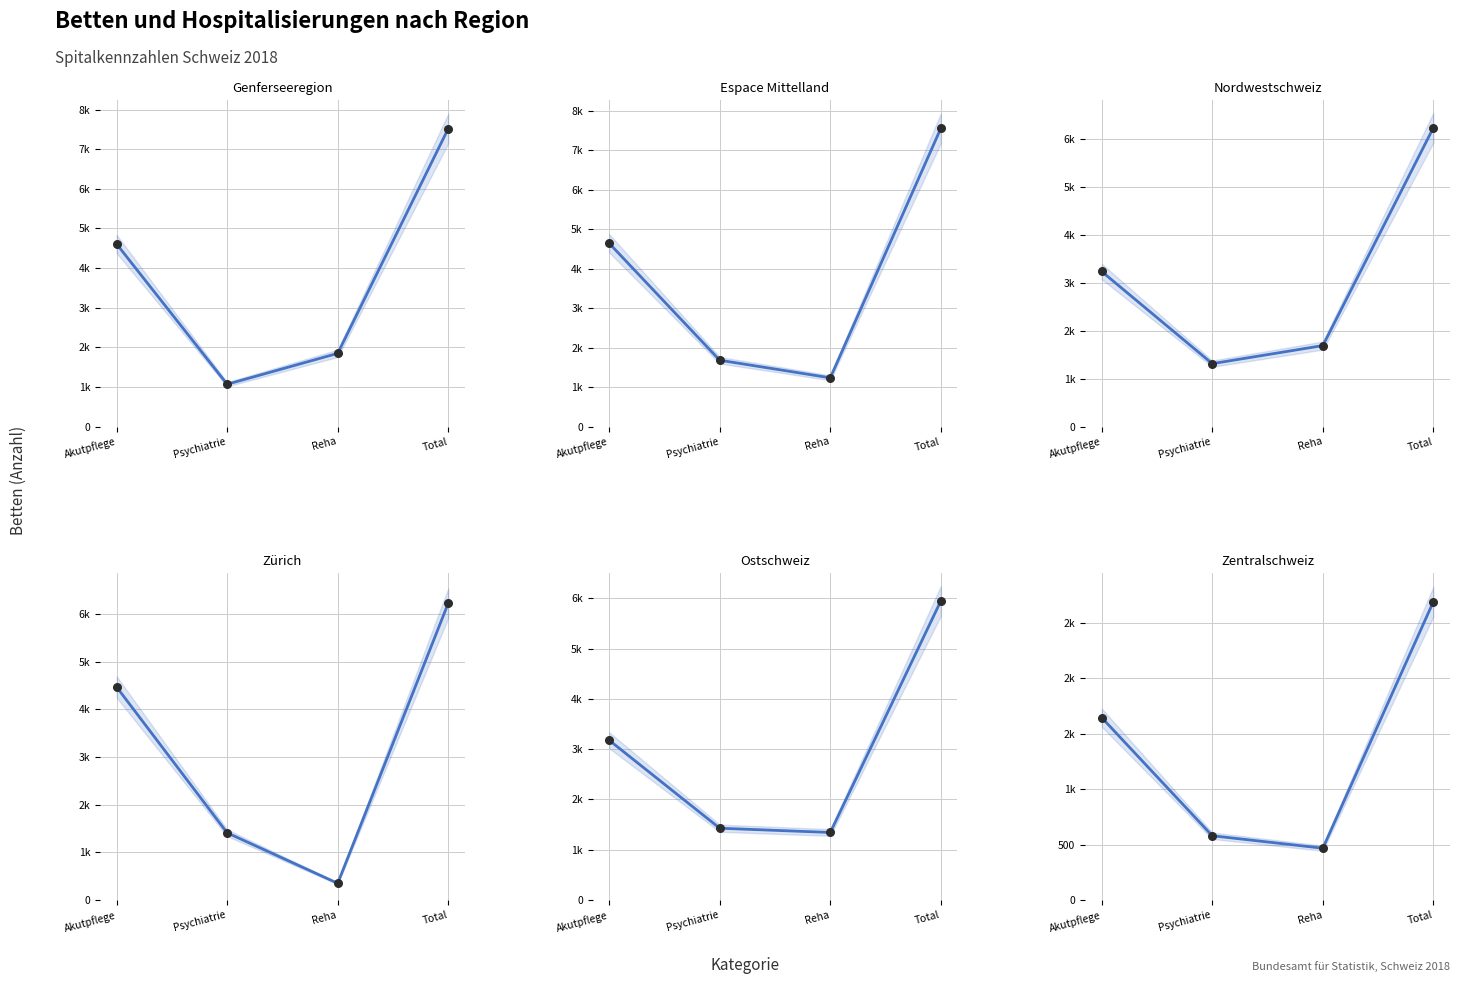

Which series reaches the minimum Y coordinate?

Zürich